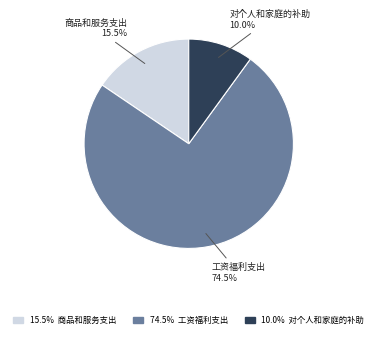

Is there any slice that represents more than half of the pie?

Yes